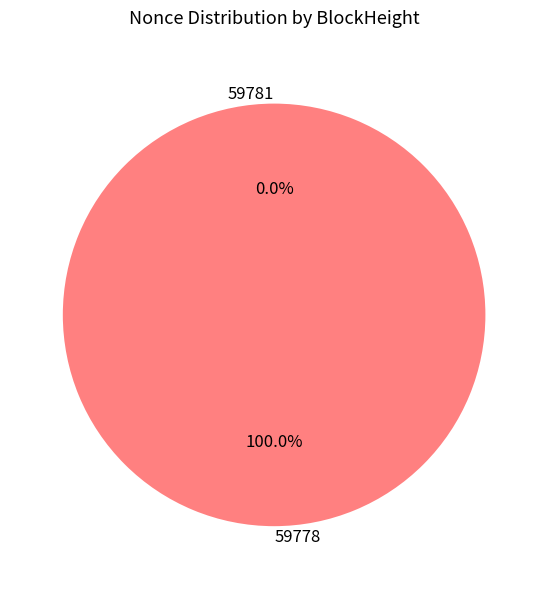

Is 59781 the majority of the pie?

No